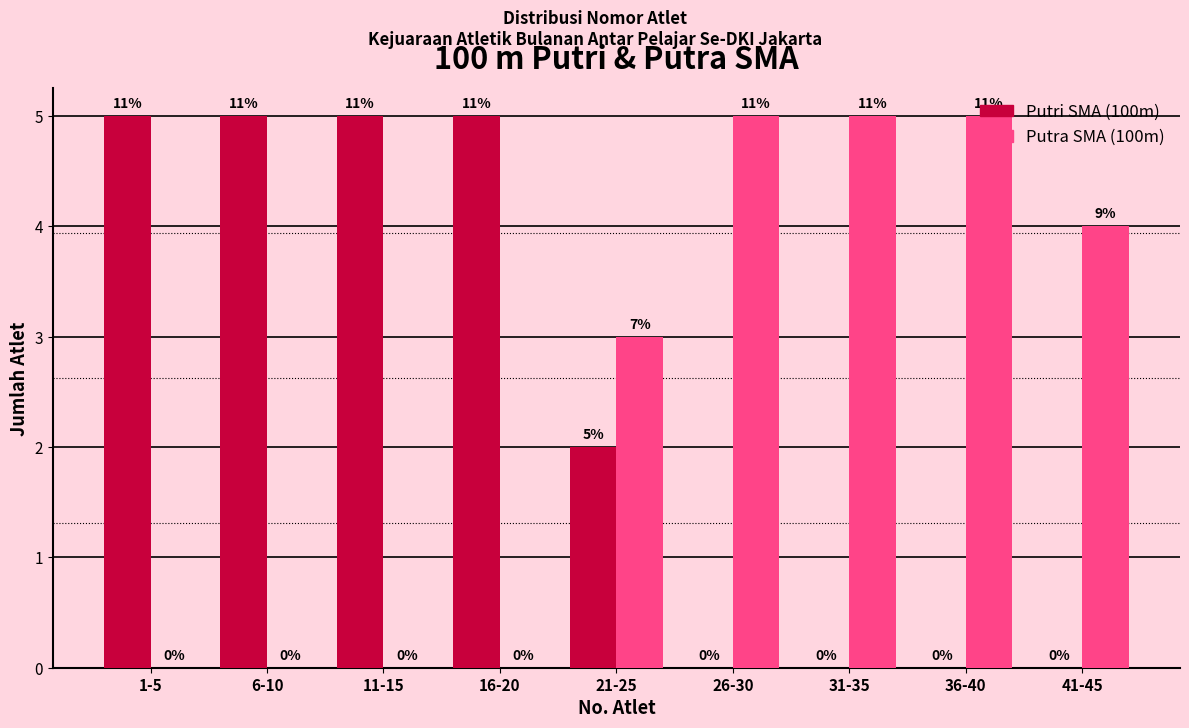

Reading left to right, transcribe all the data shown in this chart.

Putri SMA: 1-5=5	6-10=5	11-15=5	16-20=5	21-25=2	26-30=0	31-35=0	36-40=0	41-45=0
Putra SMA: 1-5=0	6-10=0	11-15=0	16-20=0	21-25=3	26-30=5	31-35=5	36-40=5	41-45=4